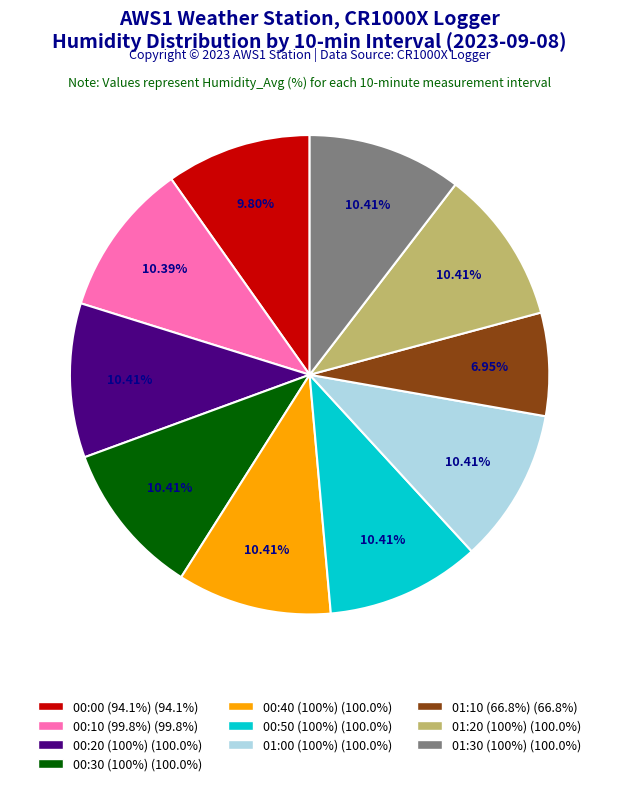

Is there any slice that represents more than half of the pie?

No